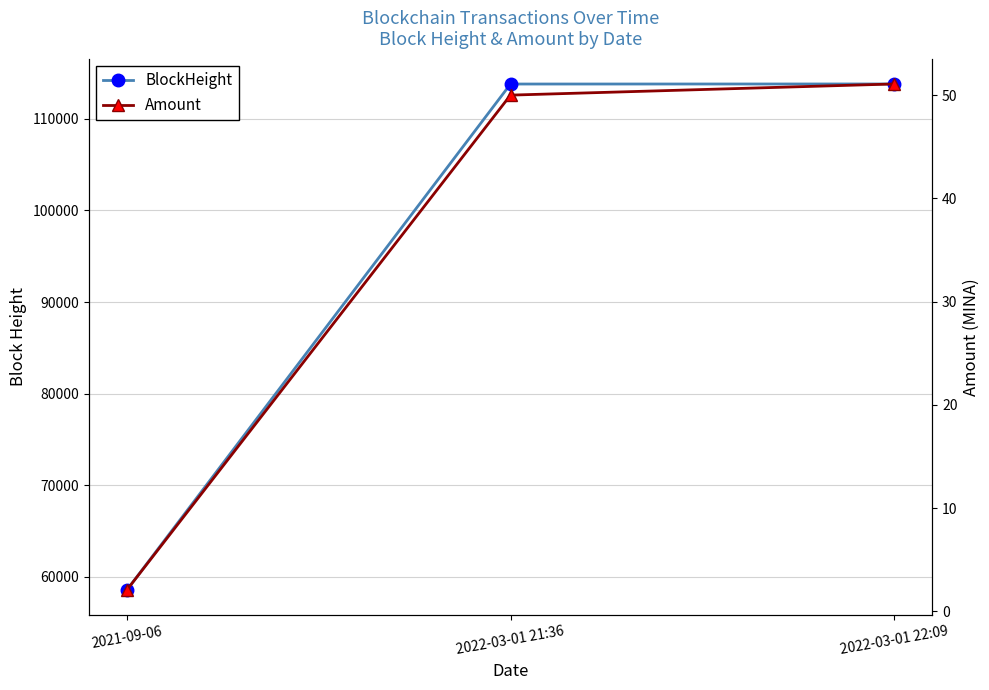

What is the label of the 1st point from the left?

2021-09-06